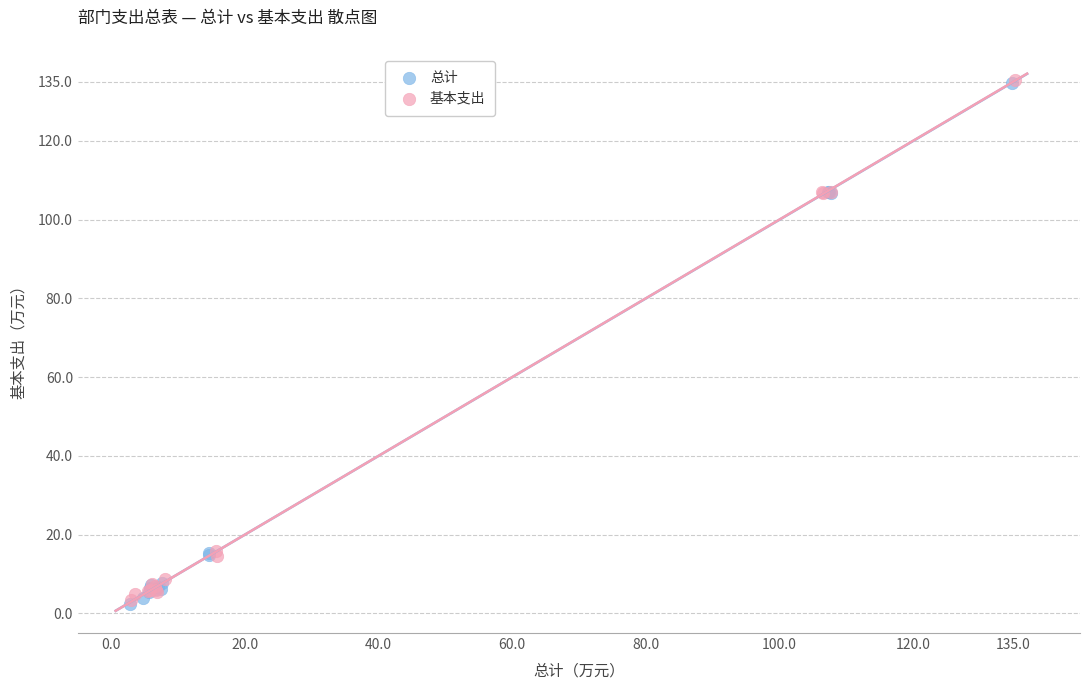

Which series has the widest spread of Y values?

总计